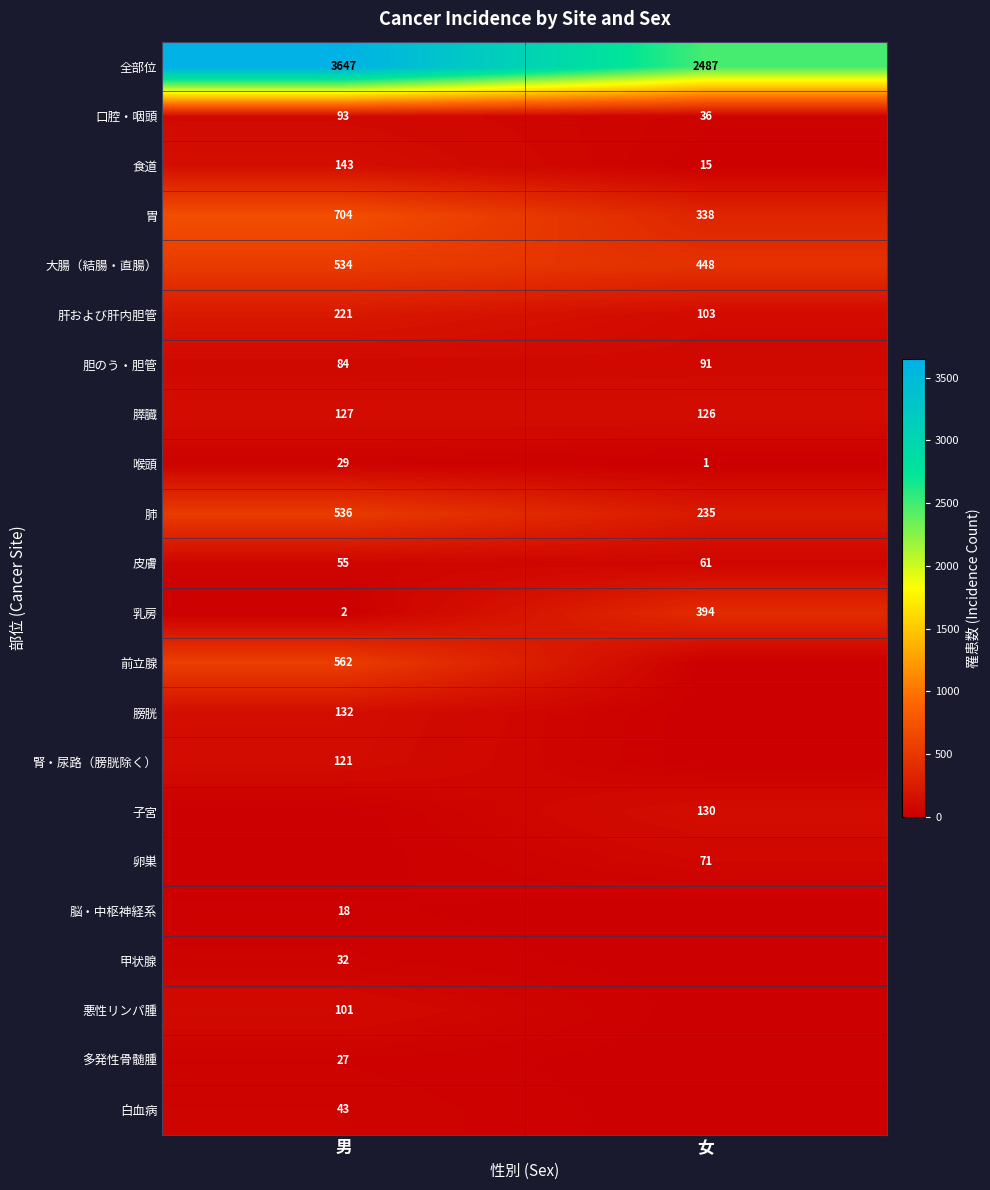

Is the value of 口腔・咽頭 at 男 greater than the value of 食道 at 男?

No